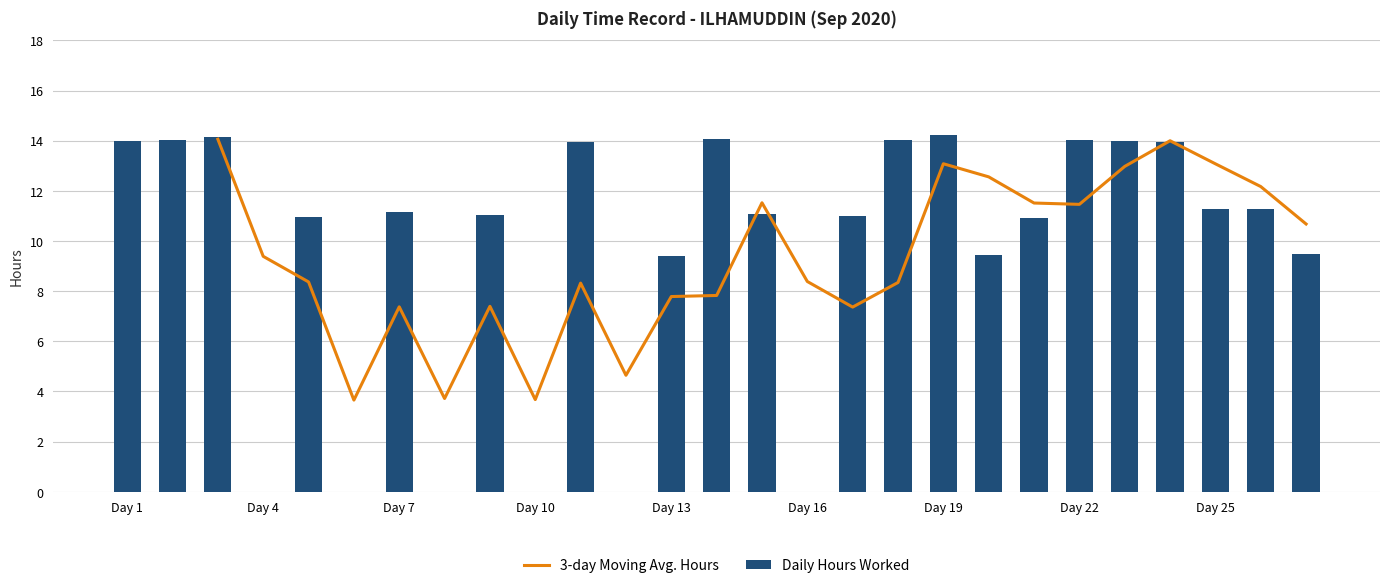

What is the sum of all Daily Hours Worked values?

257.5